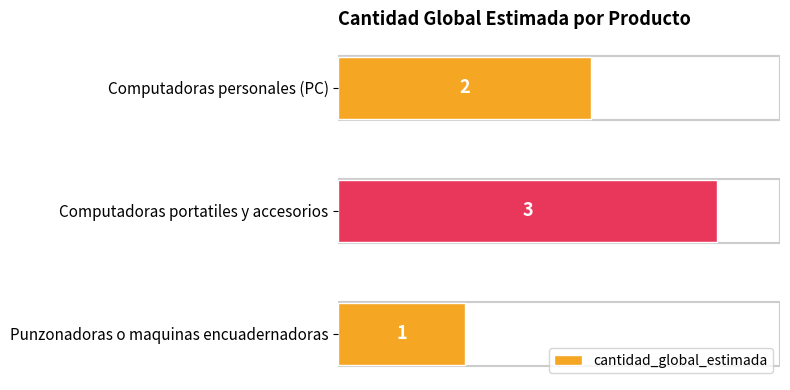

How many values are between 1 and 3?

3